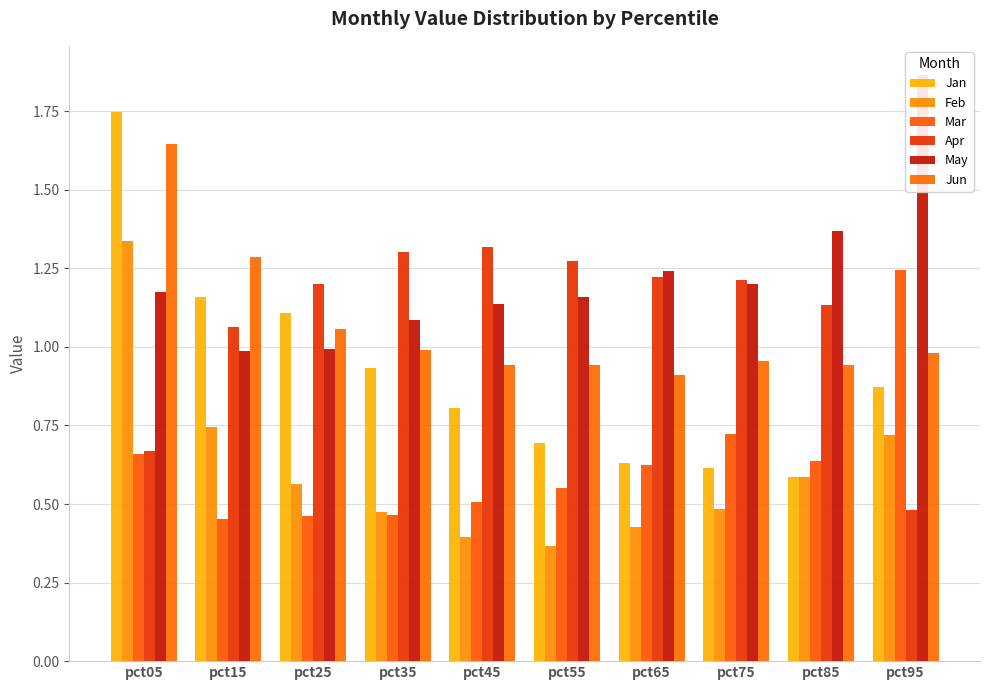

List the series in order of their peak value, highest first.

May, Jan, Jun, Feb, Apr, Mar